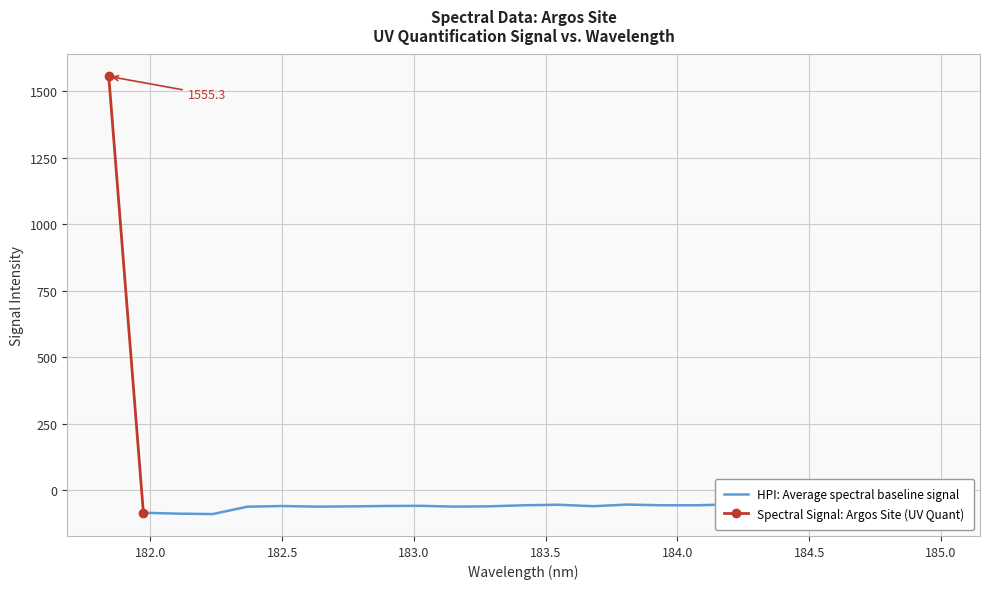

Rank the categories by value from highest to lowest.

181.8418, 184.9911297472, 184.2046578328, 183.811206745, 184.5979655002, 184.8600909338, 183.5488263418, 184.0735234058, 183.4176122368, 183.9423730432, 184.3357763242, 184.7290361848, 184.46687888, 183.0238743082, 182.8925964608, 182.498667305, 183.6800245112, 183.2863821962, 182.7613026778, 183.15513622, 182.6299929592, 182.3673257152, 181.9732053322, 182.1045947288, 182.2359681898